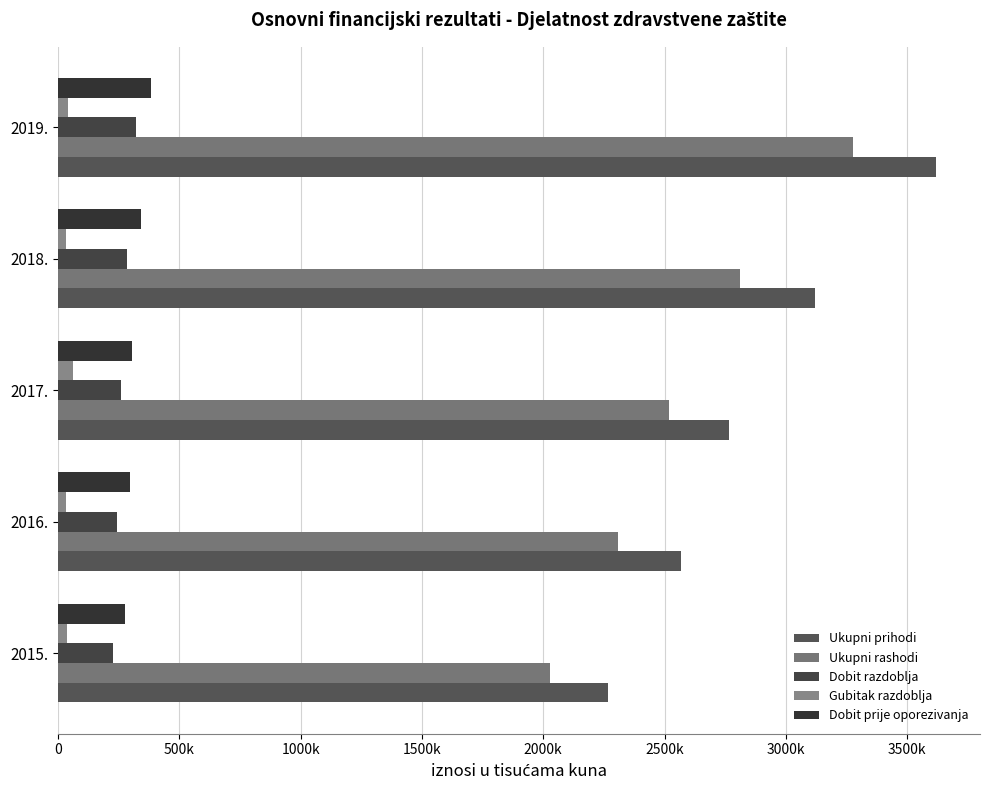

Which series has the widest spread of values?

Ukupni prihodi